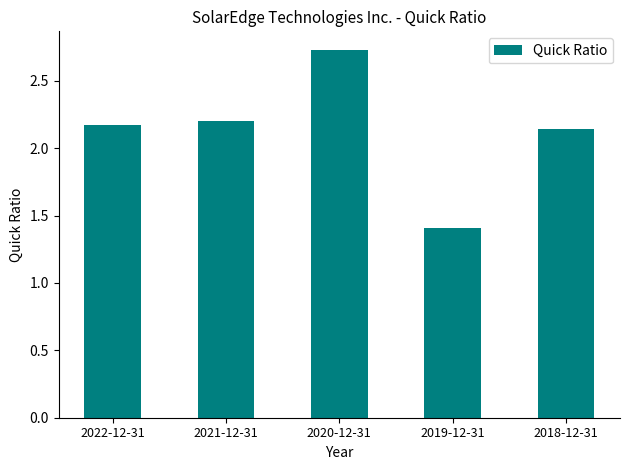

Rank the categories by value from lowest to highest.

2019-12-31, 2018-12-31, 2022-12-31, 2021-12-31, 2020-12-31